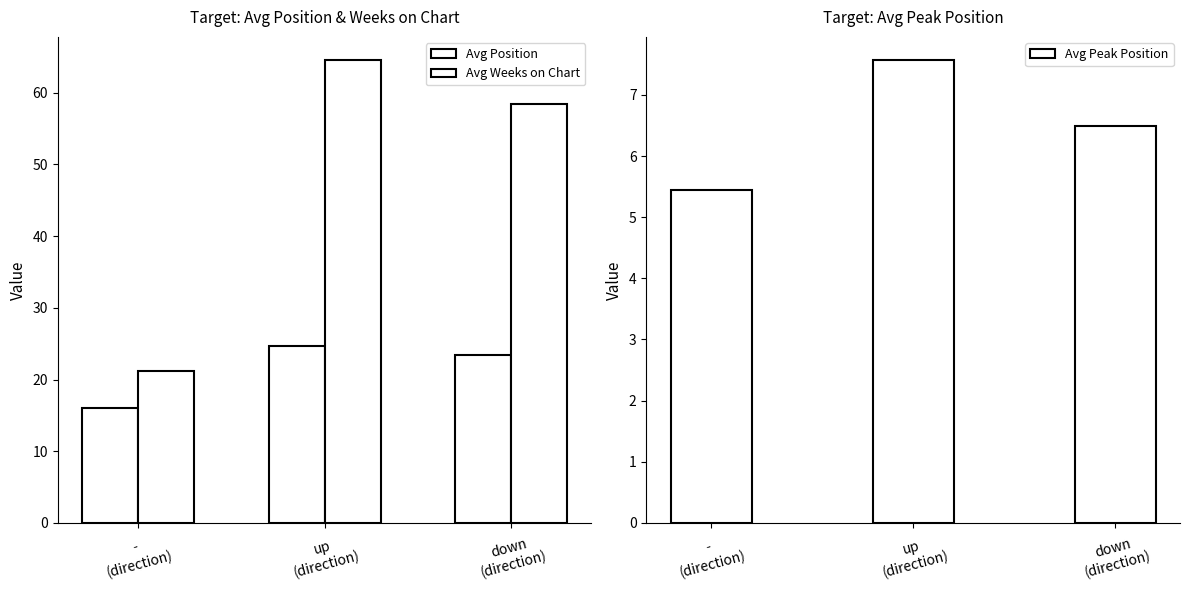

What is the average value of the Avg Position series?

21.3